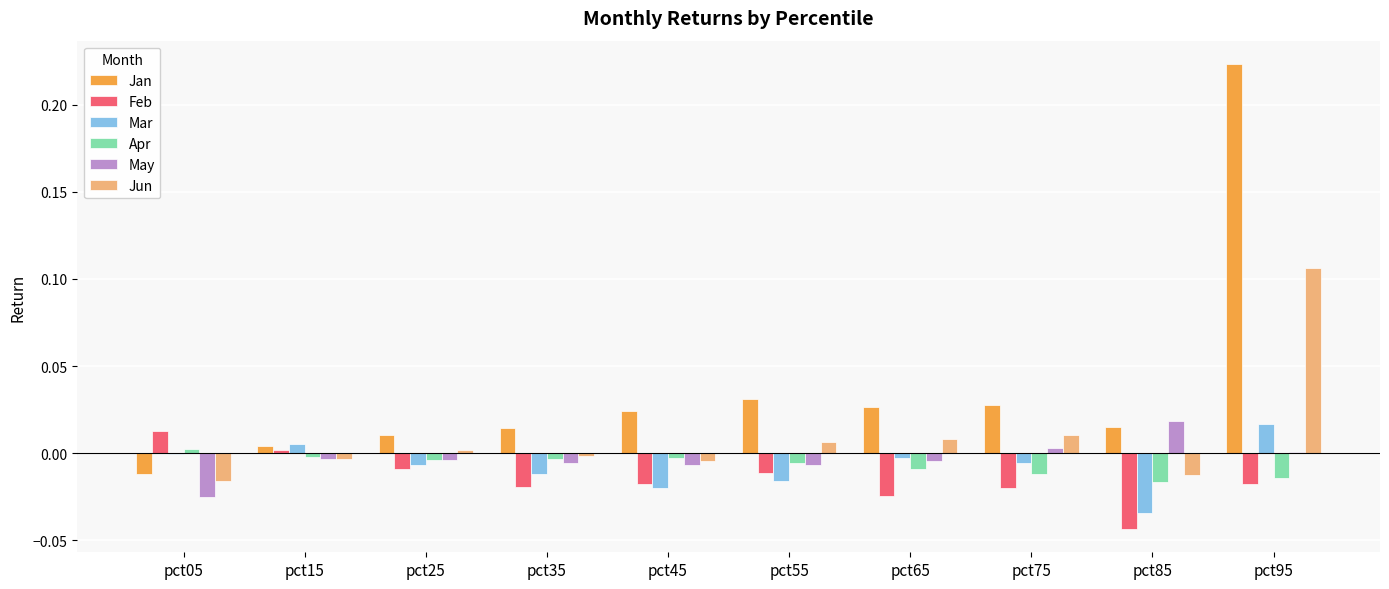

The Jan series shows -0.0 at pct05. True or false?

True